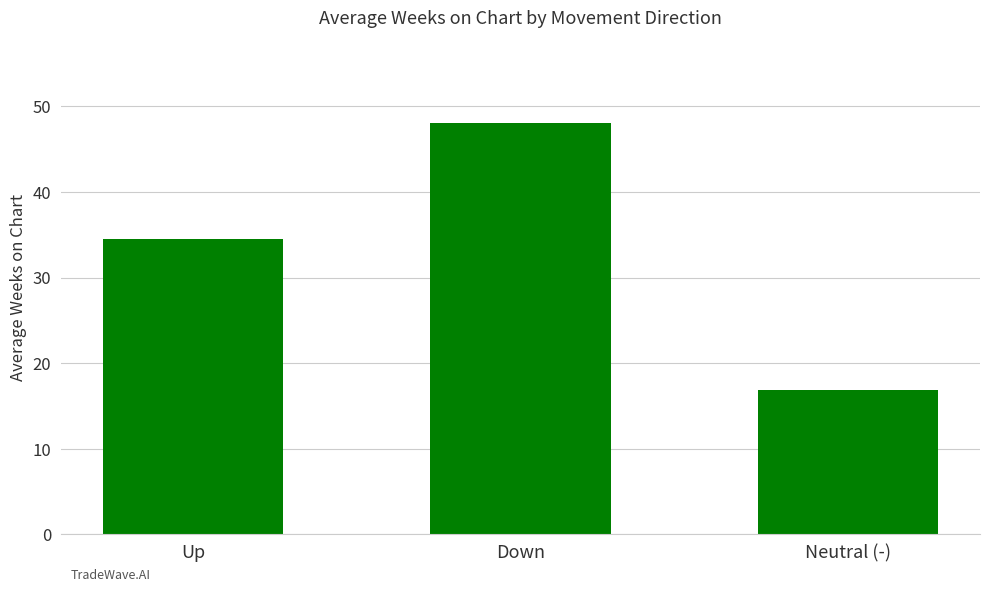

Is it true that the value at Up is 46.4?

False